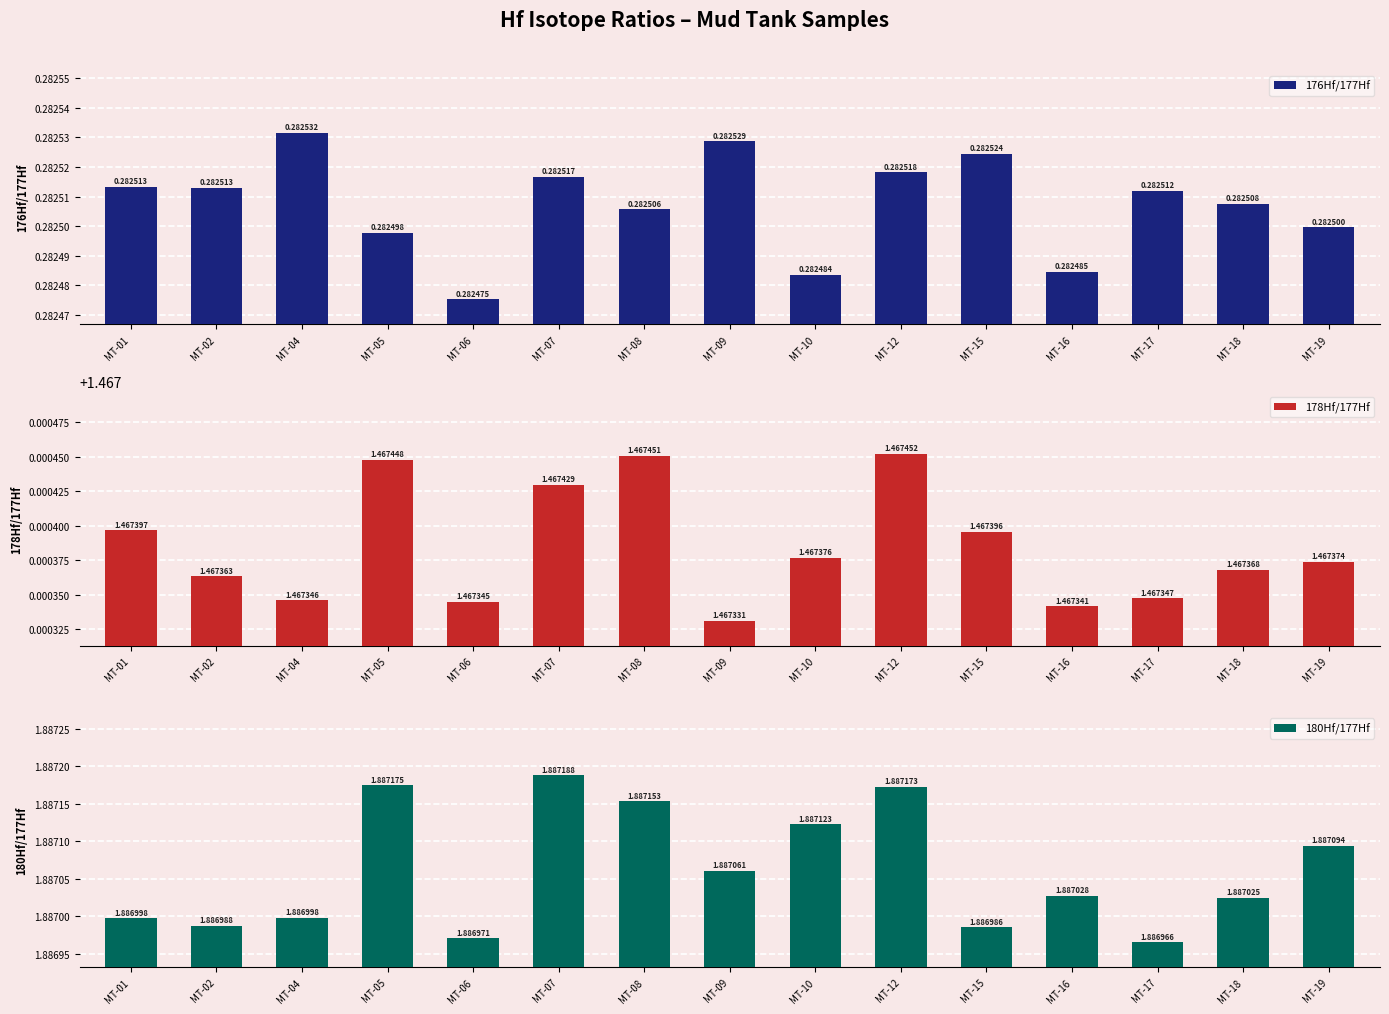

Between MT-04 and MT-05, which series saw the biggest shift?

180Hf/177Hf